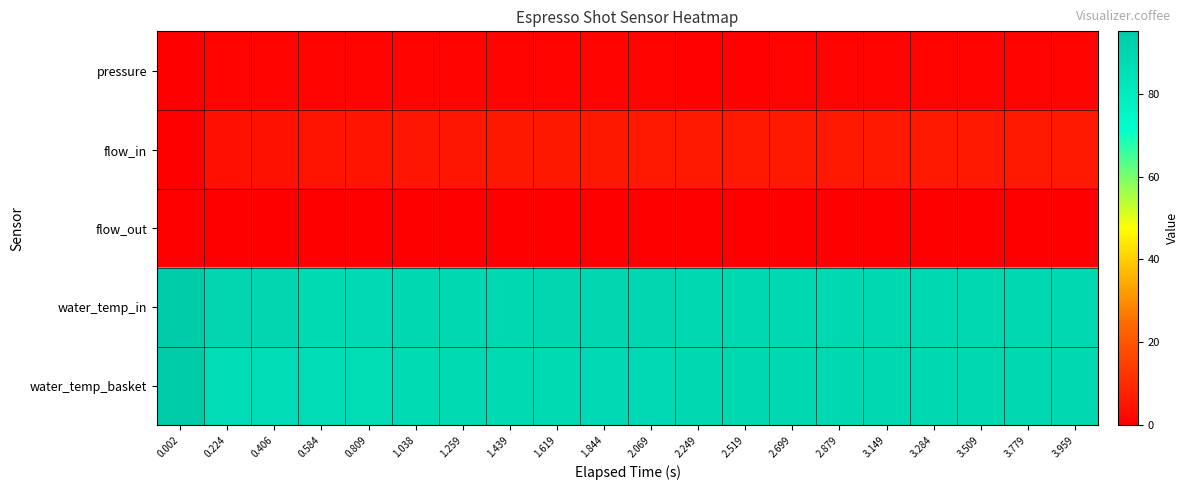

What is the total value across all series at 3.959?

185.2